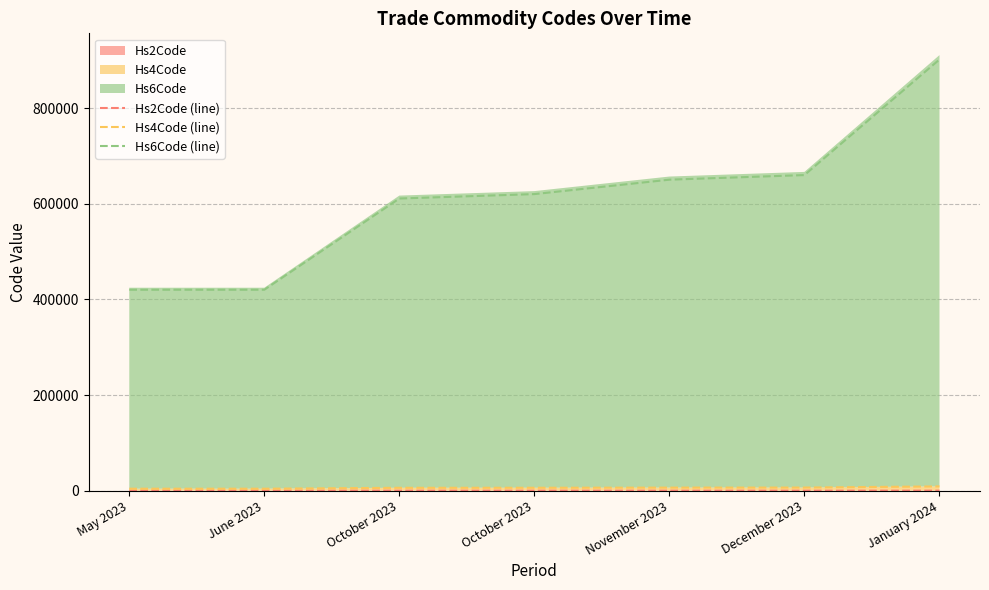

What is the difference between the Hs6Code (line) values at December 2023 and May 2023?

239818